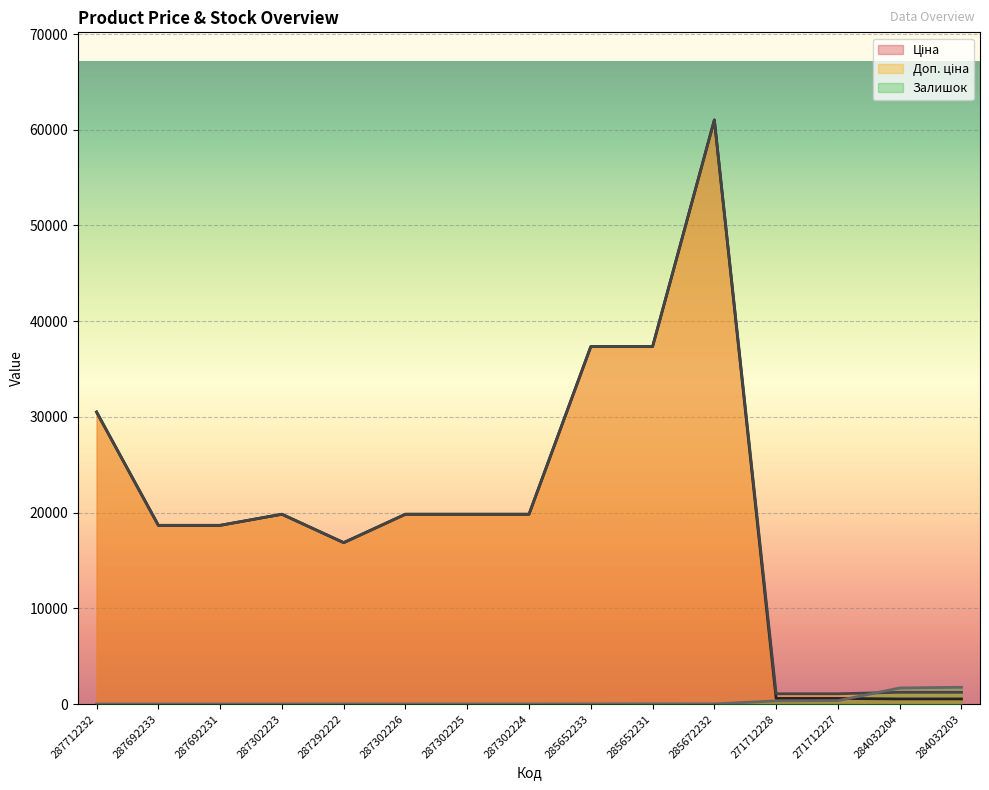

What is the difference between the highest and lowest values at 285672232?

61009.7